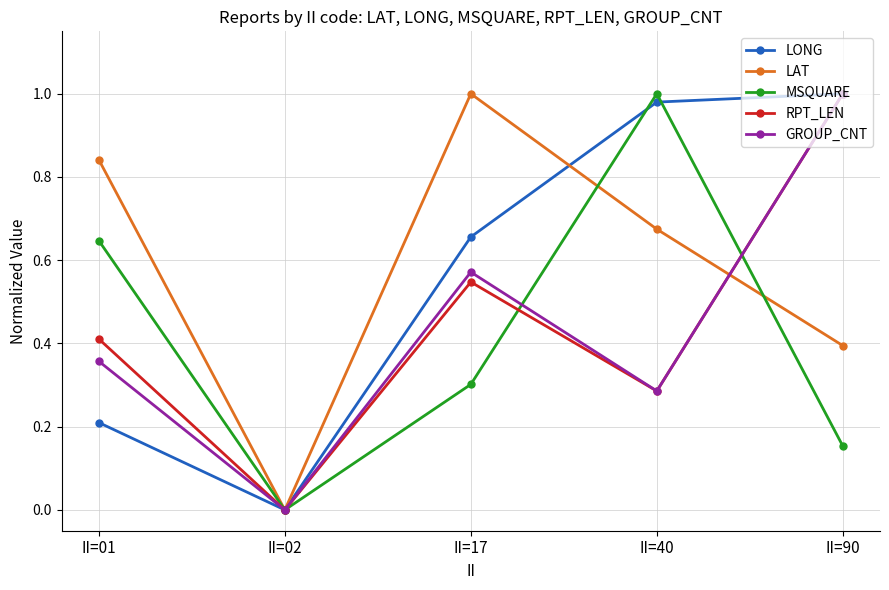

List the labels in order of GROUP_CNT value, largest first.

II=90, II=17, II=01, II=40, II=02